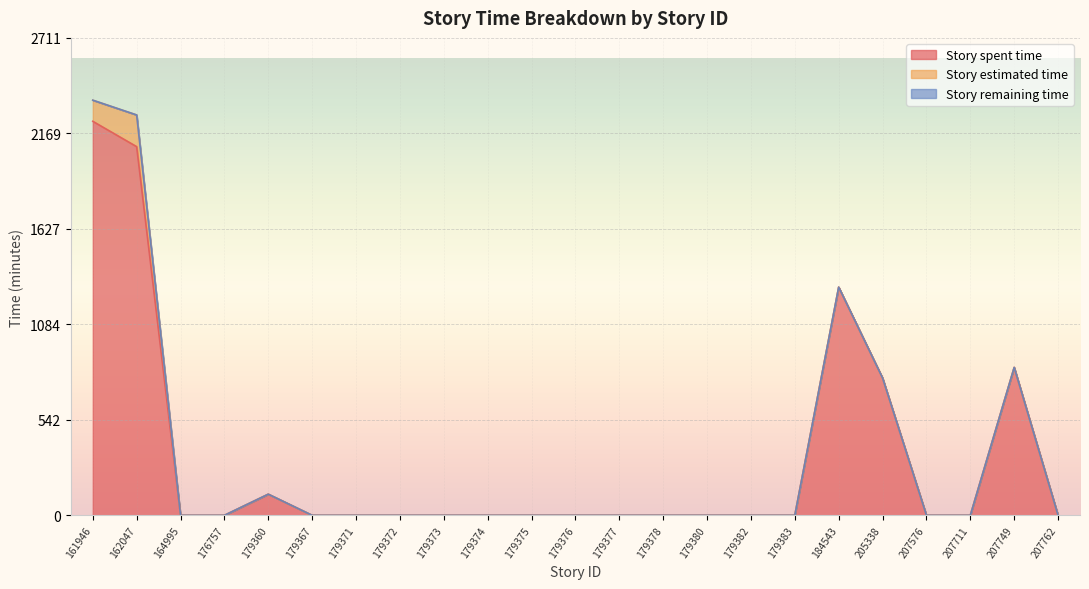

In Story estimated time, how many points are higher than both neighbors (excluding endpoints)?

1